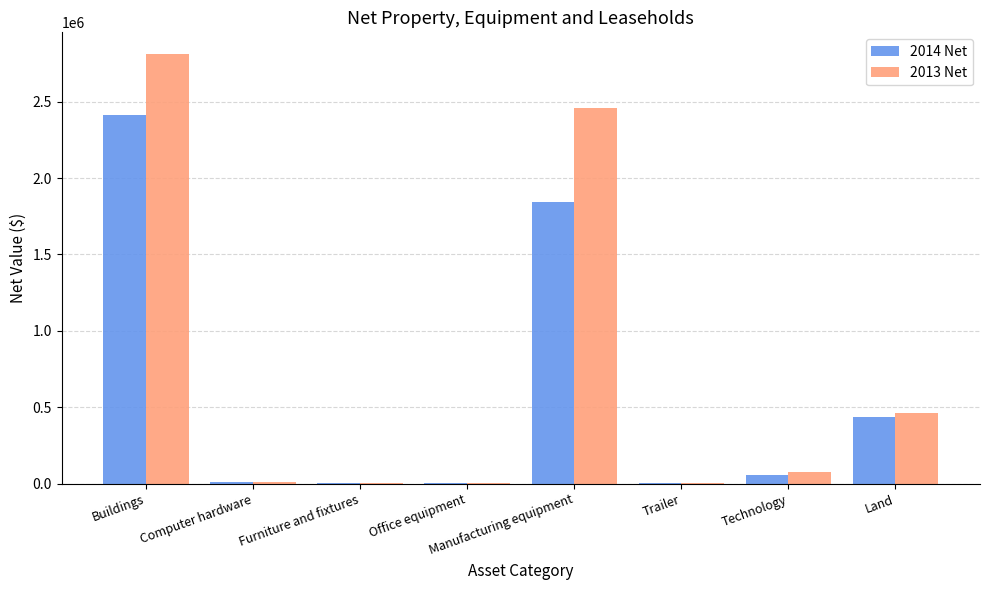

Which label corresponds to the largest value in the chart?

Buildings